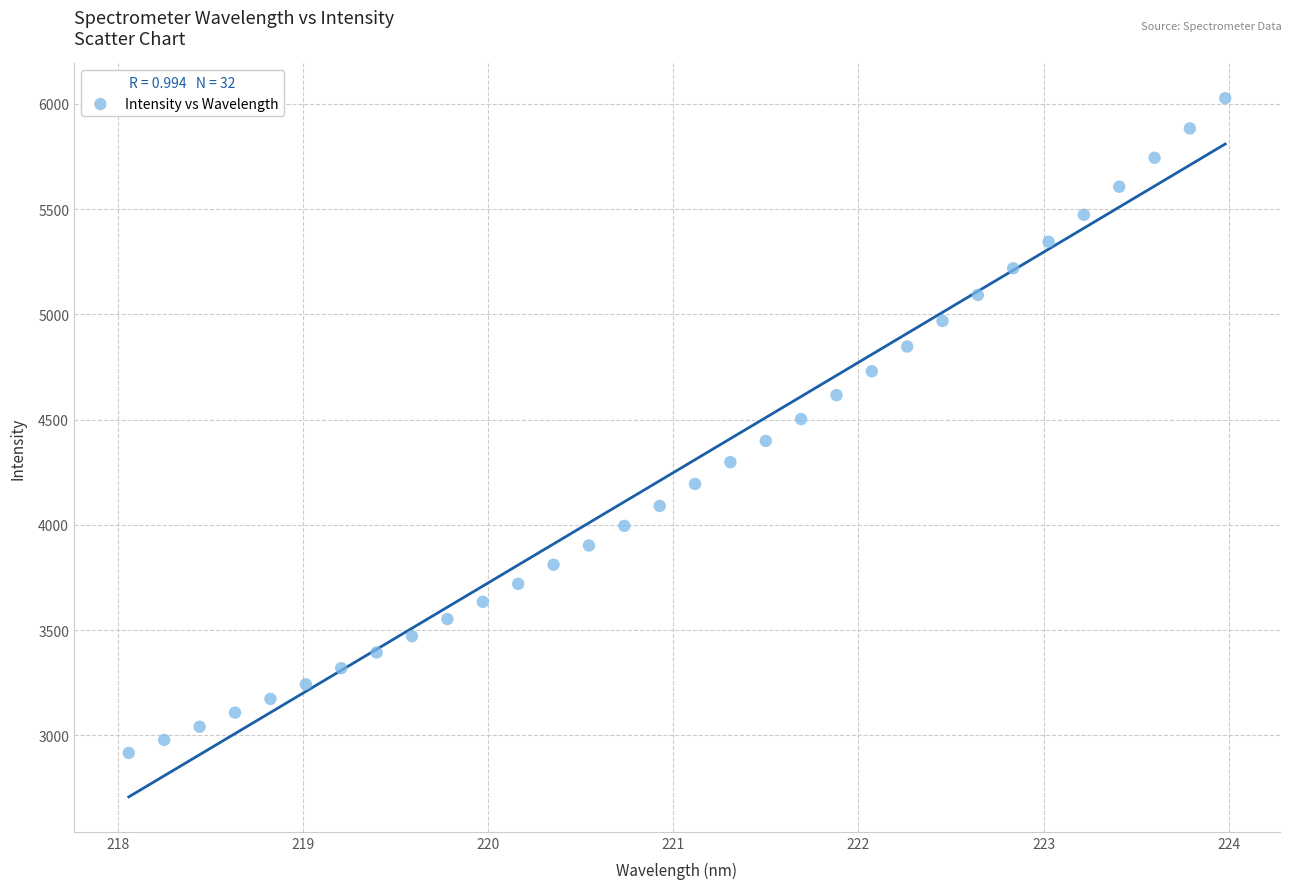

What is the range of X values (max minus min)?

5.9